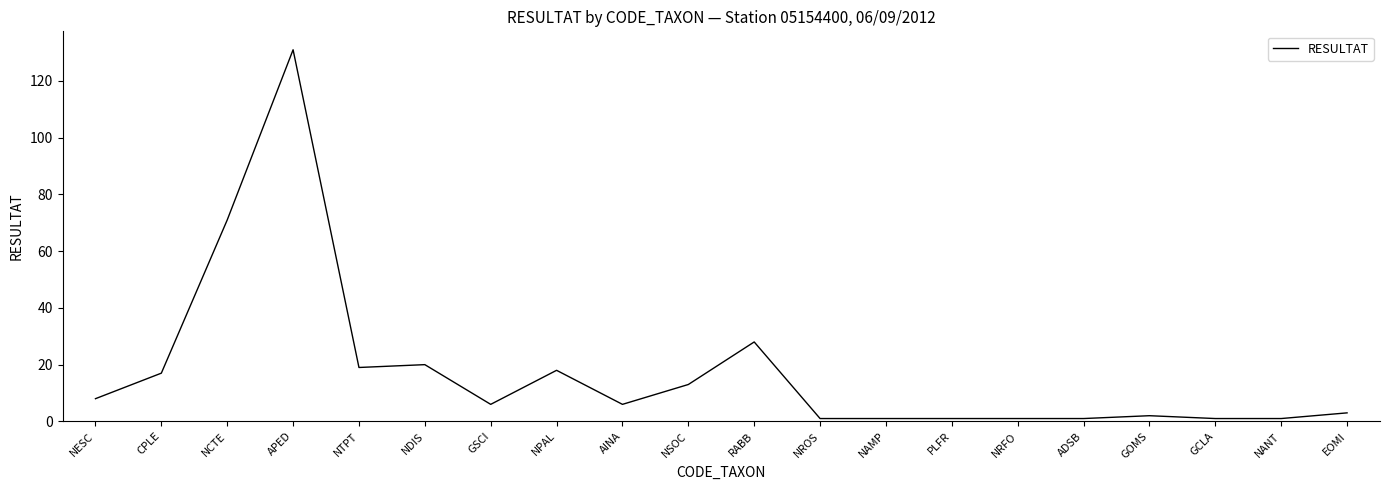

Where is the data nearest to the value 66?

NCTE